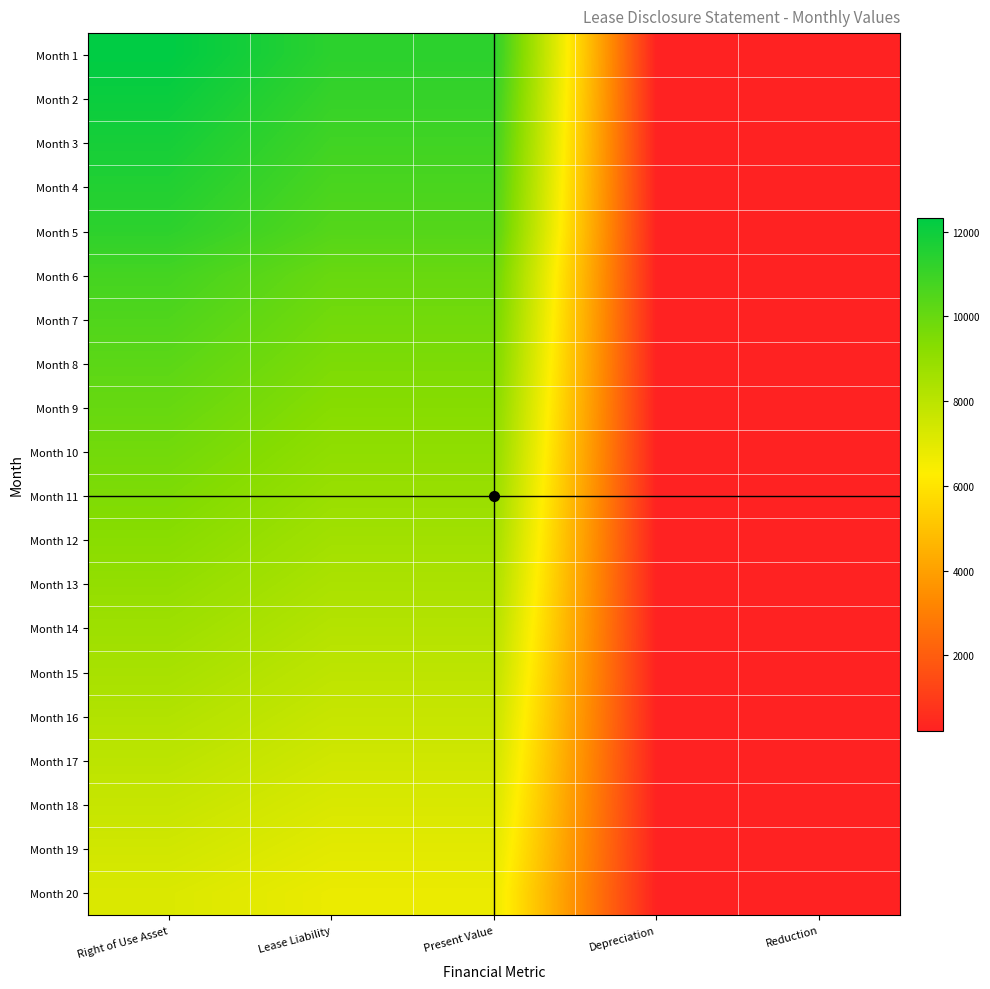

At Right of Use Asset, list the series in order from smallest to largest.

Month 20, Month 19, Month 18, Month 17, Month 16, Month 15, Month 14, Month 13, Month 12, Month 11, Month 10, Month 9, Month 8, Month 7, Month 6, Month 5, Month 4, Month 3, Month 2, Month 1